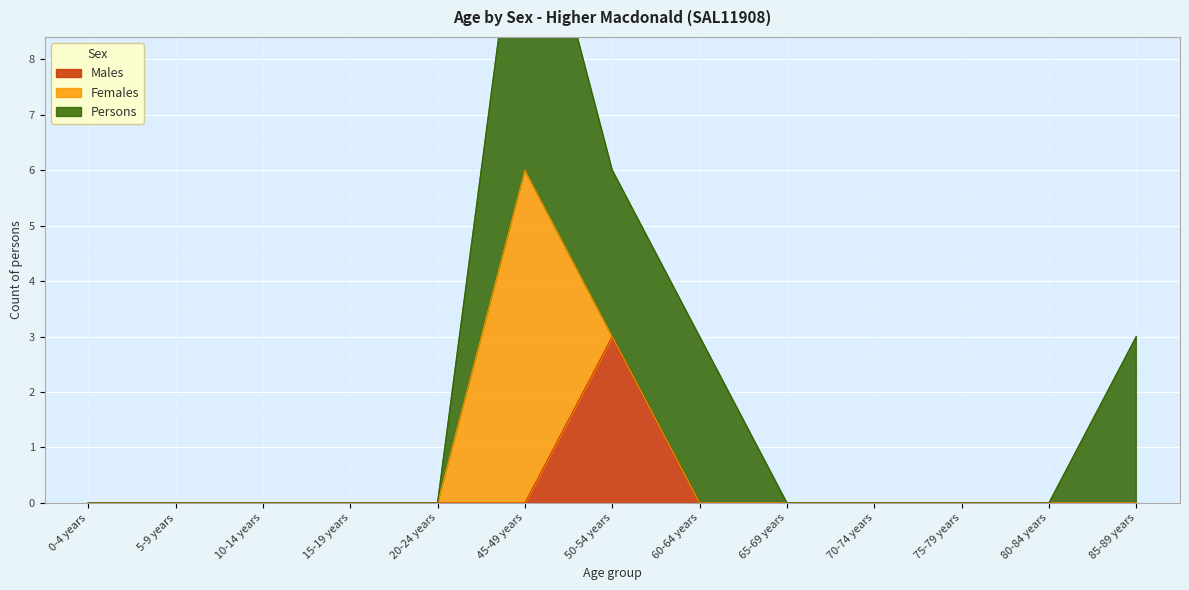

What position from the right is 20-24 years?

9